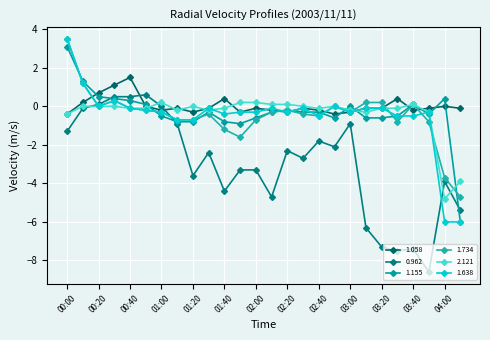

Reading left to right, what are all the values shown in this chart?

1.058: -0.4	0.2	0.7	1.1	1.5	-0.0	-0.2	-0.1	-0.3	-0.1	0.4	-0.3	-0.1	-0.2	-0.3	-0.1	-0.2	-0.4	-0.3	-0.1	-0.1	0.4	-0.2	-0.1	-0.0	-0.1
0.962: -1.3	-0.1	0.1	0.5	0.5	0.6	0.0	-0.9	-3.6	-2.4	-4.4	-3.3	-3.3	-4.7	-2.3	-2.7	-1.8	-2.1	-0.9	-6.3	-7.3	-7.5	-7.4	-8.6	-3.9	-5.4
1.155: 3.1	1.3	0.5	0.4	0.3	0.1	-0.5	-0.8	-0.8	-0.3	-0.8	-0.9	-0.6	-0.3	-0.2	-0.3	-0.3	-0.6	0.0	-0.6	-0.6	-0.5	0.1	-0.4	0.4	-6.0
1.734: 3.5	1.2	0.0	0.3	-0.1	-0.2	-0.3	-0.7	-0.7	-0.4	-1.2	-1.6	-0.7	-0.3	-0.2	-0.4	-0.5	0.0	-0.3	0.2	0.2	-0.8	0.1	-0.8	-3.7	-4.7
2.121: -0.4	-0.0	0.0	0.0	-0.1	-0.1	0.2	-0.2	0.0	-0.2	-0.1	0.2	0.2	0.1	0.1	-0.0	-0.1	-0.0	-0.2	-0.3	-0.1	-0.1	0.1	-0.3	-4.8	-3.9
1.638: 3.5	1.2	0.0	0.3	-0.1	-0.2	-0.3	-0.7	-0.7	-0.1	-0.4	-0.3	-0.3	-0.1	-0.3	-0.1	-0.5	0.0	-0.3	-0.1	-0.1	-0.5	-0.5	-0.3	-6.0	-6.0